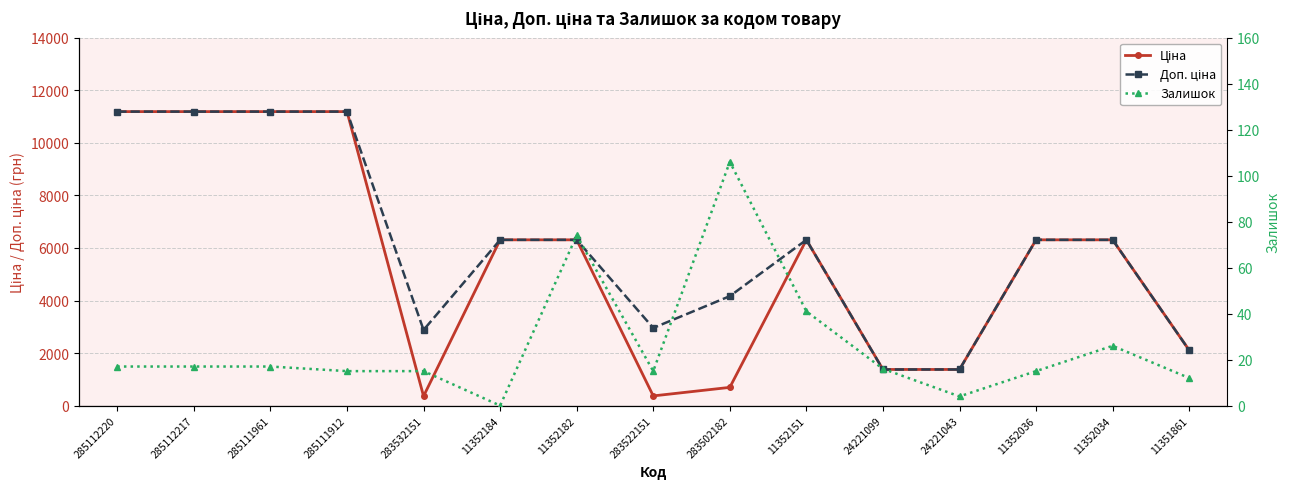

True or false: Залишок and Ціна cross at least once.

False